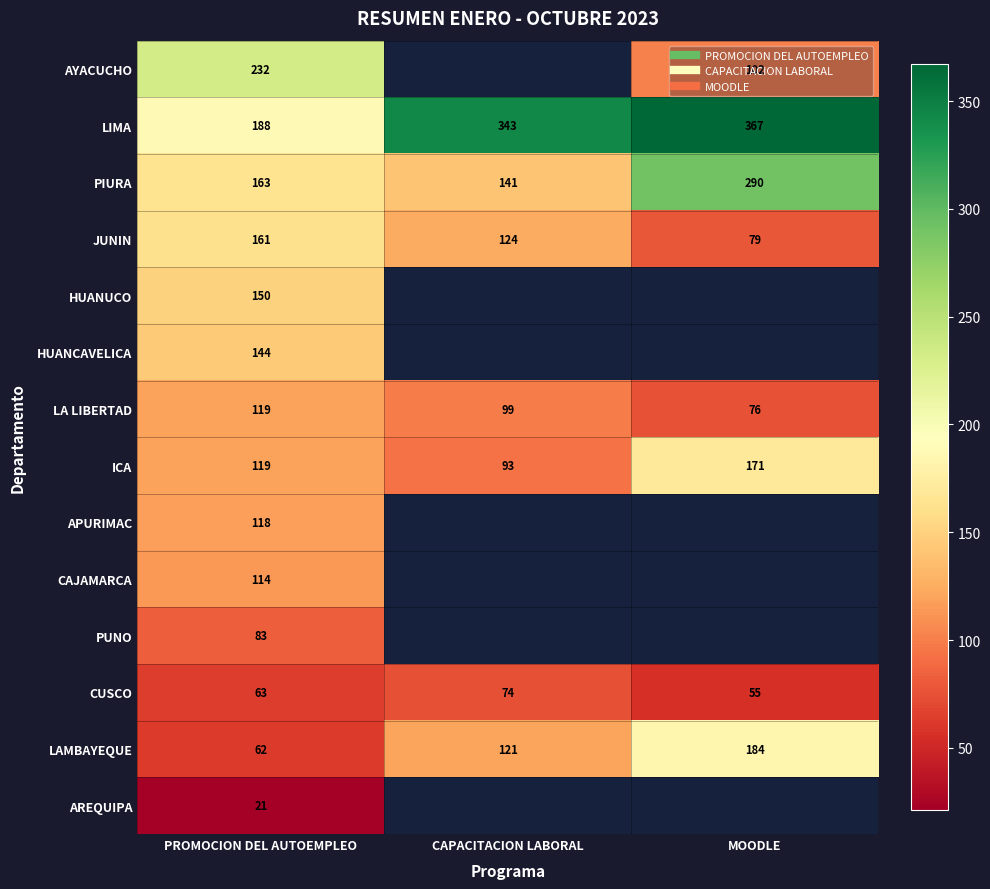

Is the value of AYACUCHO at MOODLE greater than the value of LIMA at CAPACITACION LABORAL?

No